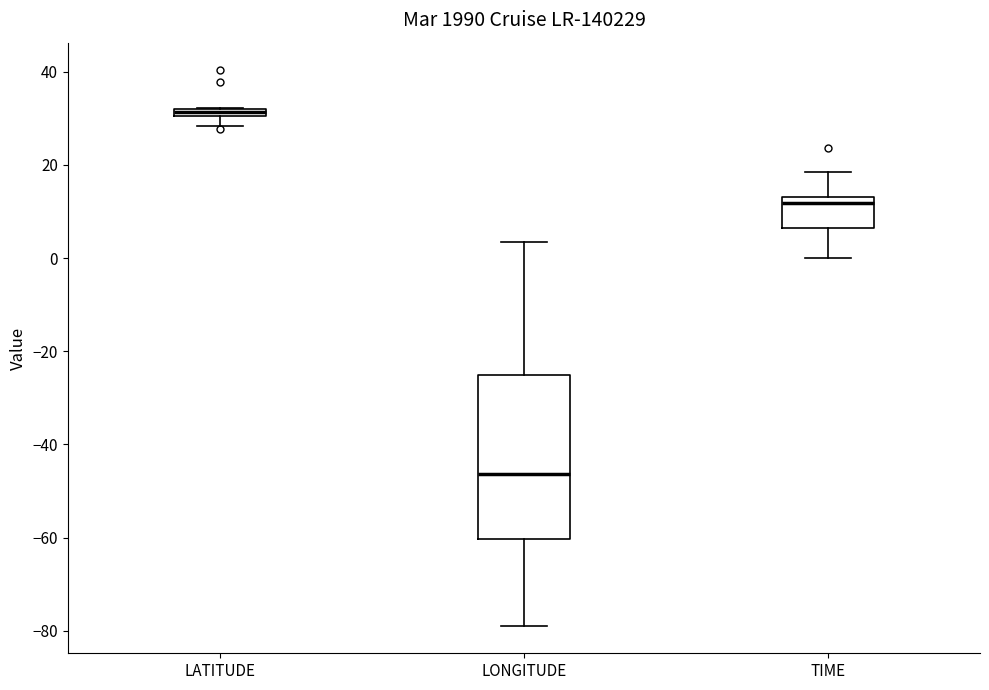

Comparing the boxes themselves (not the whiskers), which one is the tallest?

LONGITUDE